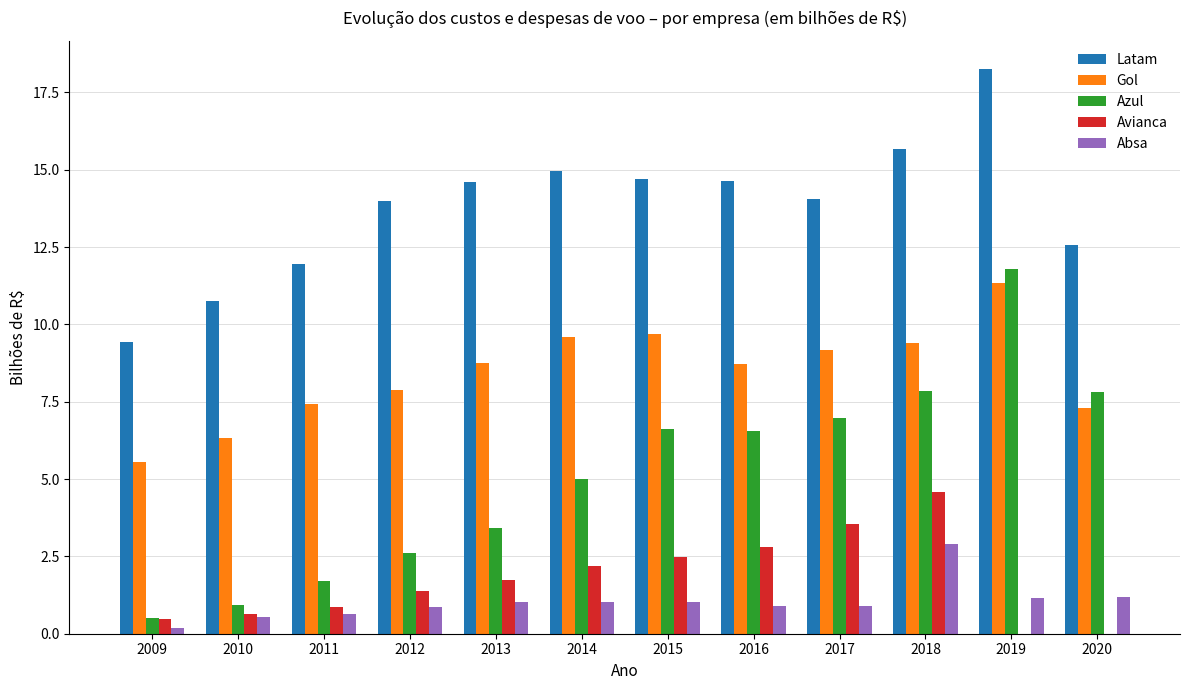

Which series changed the most between 2013 and 2018?

Azul